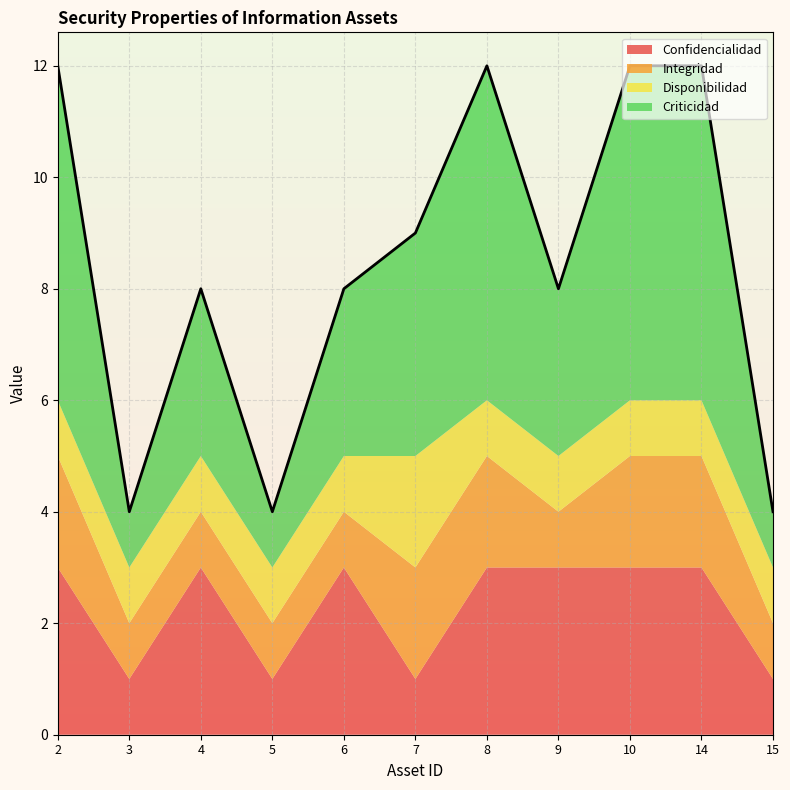

How many values in the Disponibilidad series exceed 1?

1